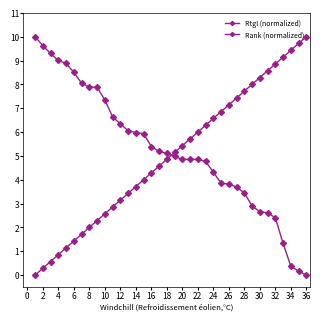

Does the chart display data point markers on the line(s)?

Yes